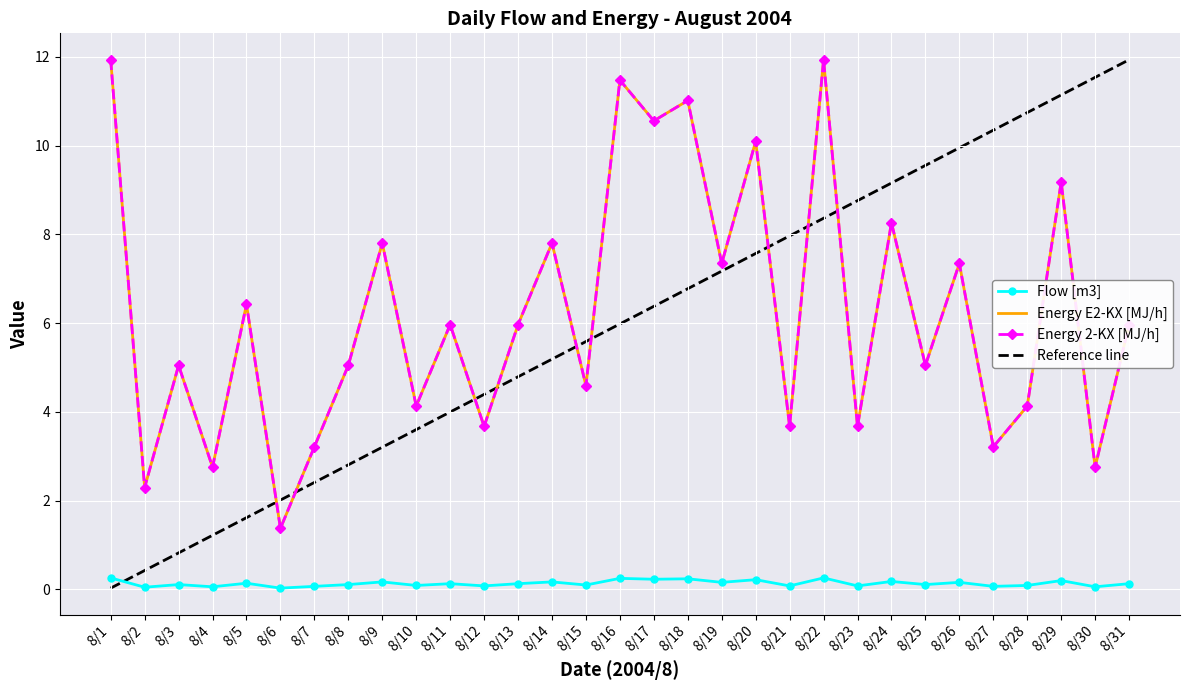

What is the difference between the Energy 2-KX [MJ/h] values at 8/31 and 8/28?

1.8